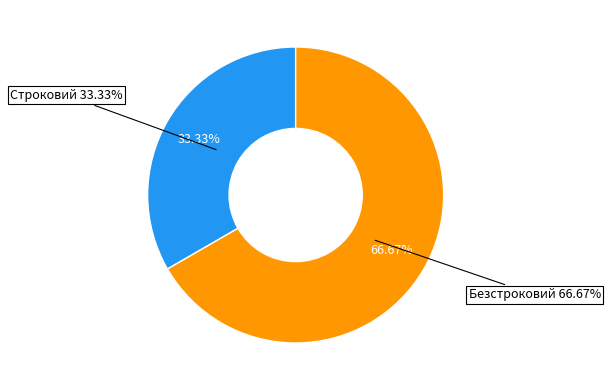

Rank the categories by value from highest to lowest.

Безстроковий, Строковий